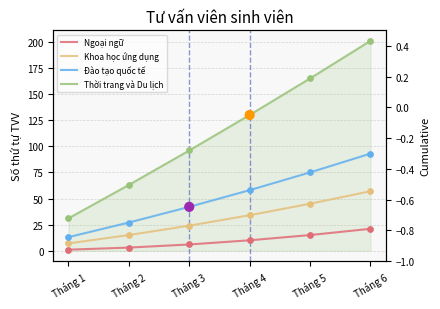

Which series contains the highest Y value?

Thời trang và Du lịch